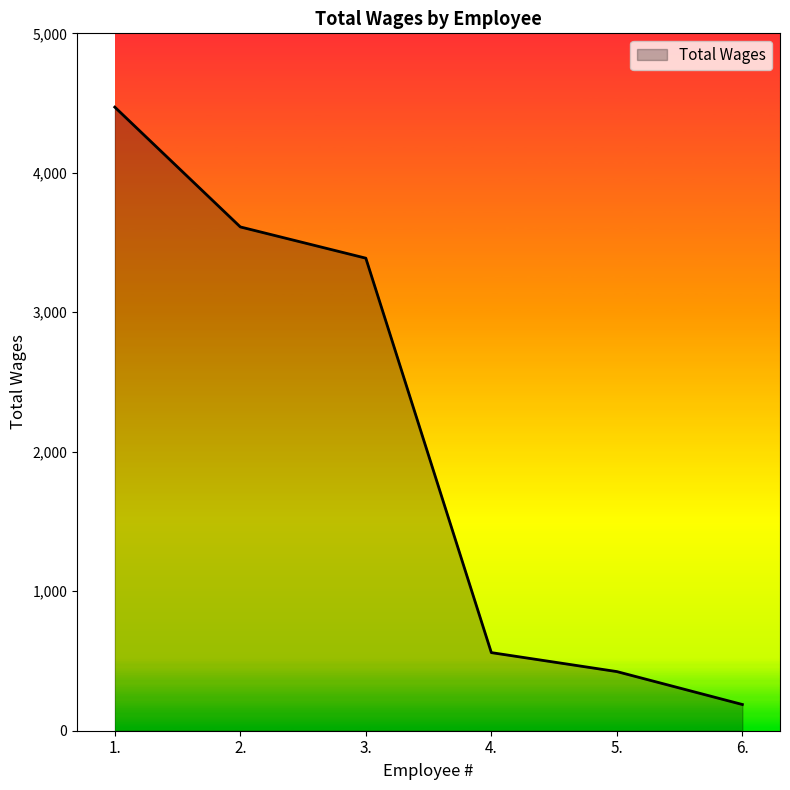

What is the average value?

2107